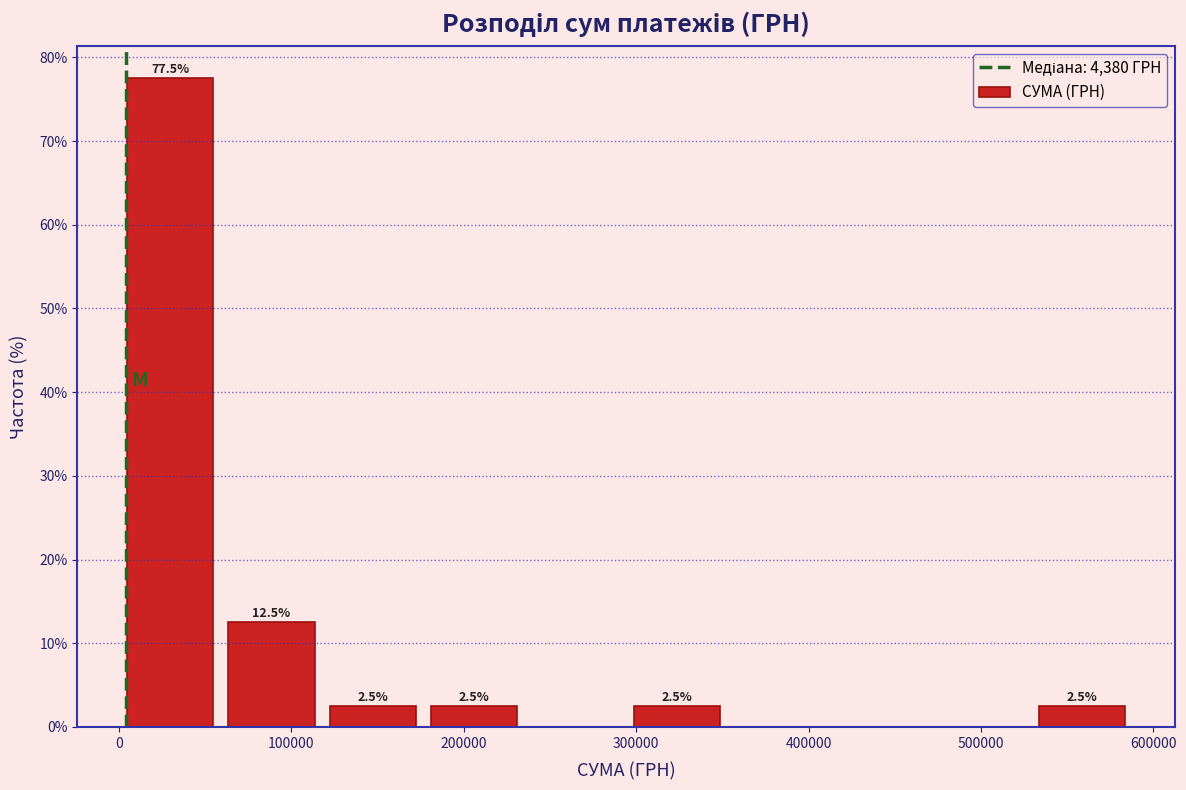

Over which range of the x-axis is the bar tallest?

0 to 60000